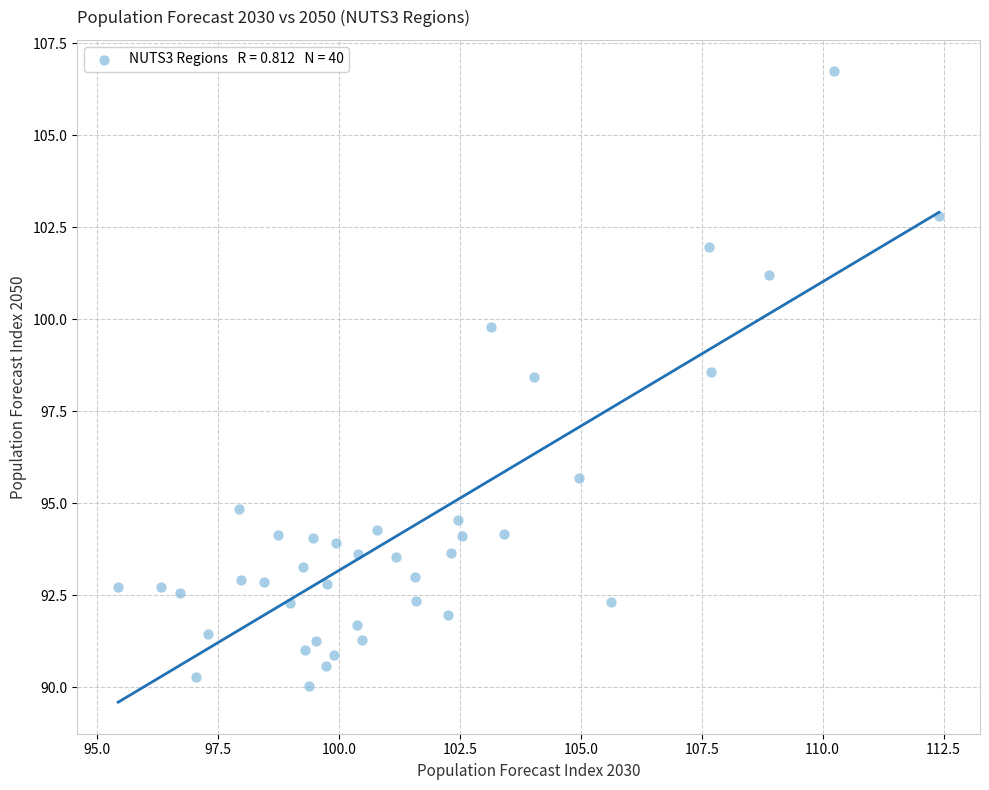

What is the range of Y values (max minus min)?

16.7